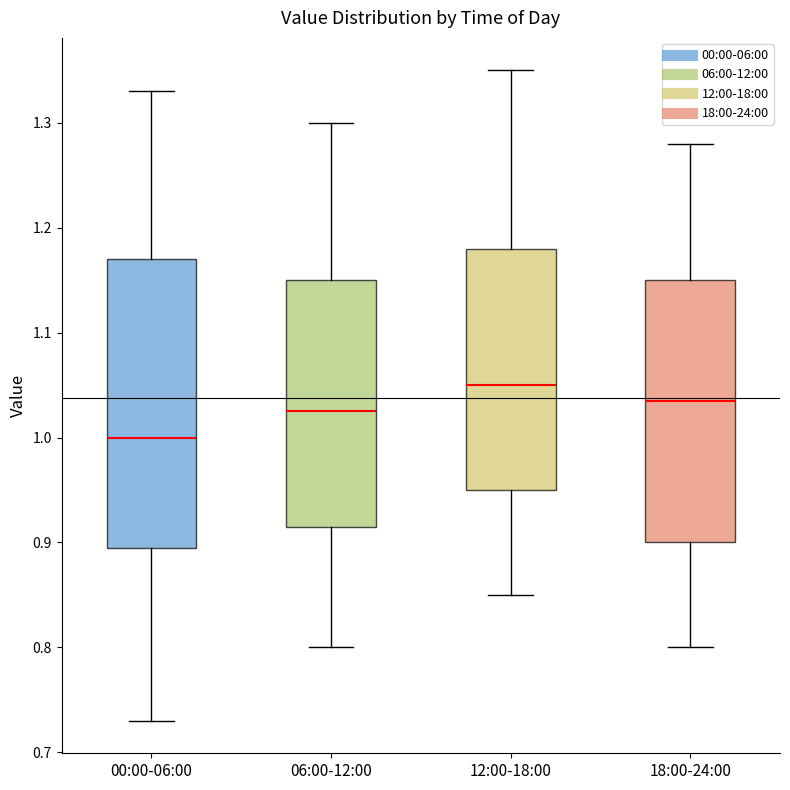

Where does the upper whisker of the box for 06:00-12:00 end on the y-axis? The values are not printed on the chart, so give them approximately, as read against the axis.

1.30